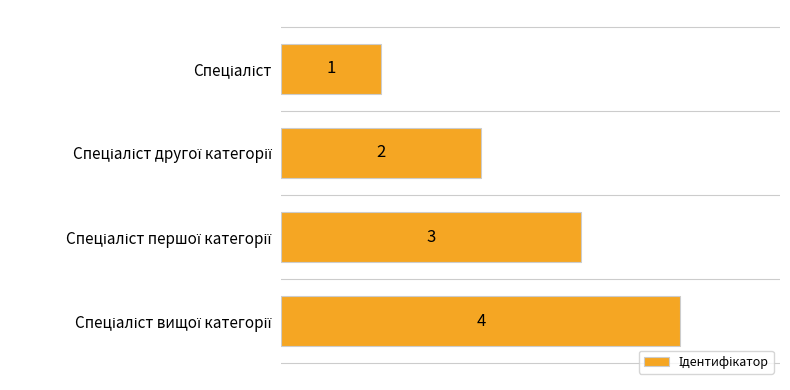

What is the sum of all values?

10